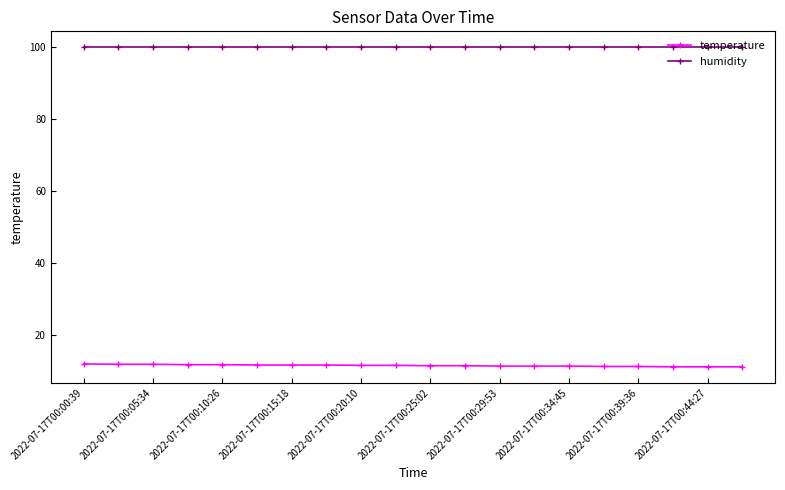

What is the value of the temperature point at the 4th from the left?

11.9